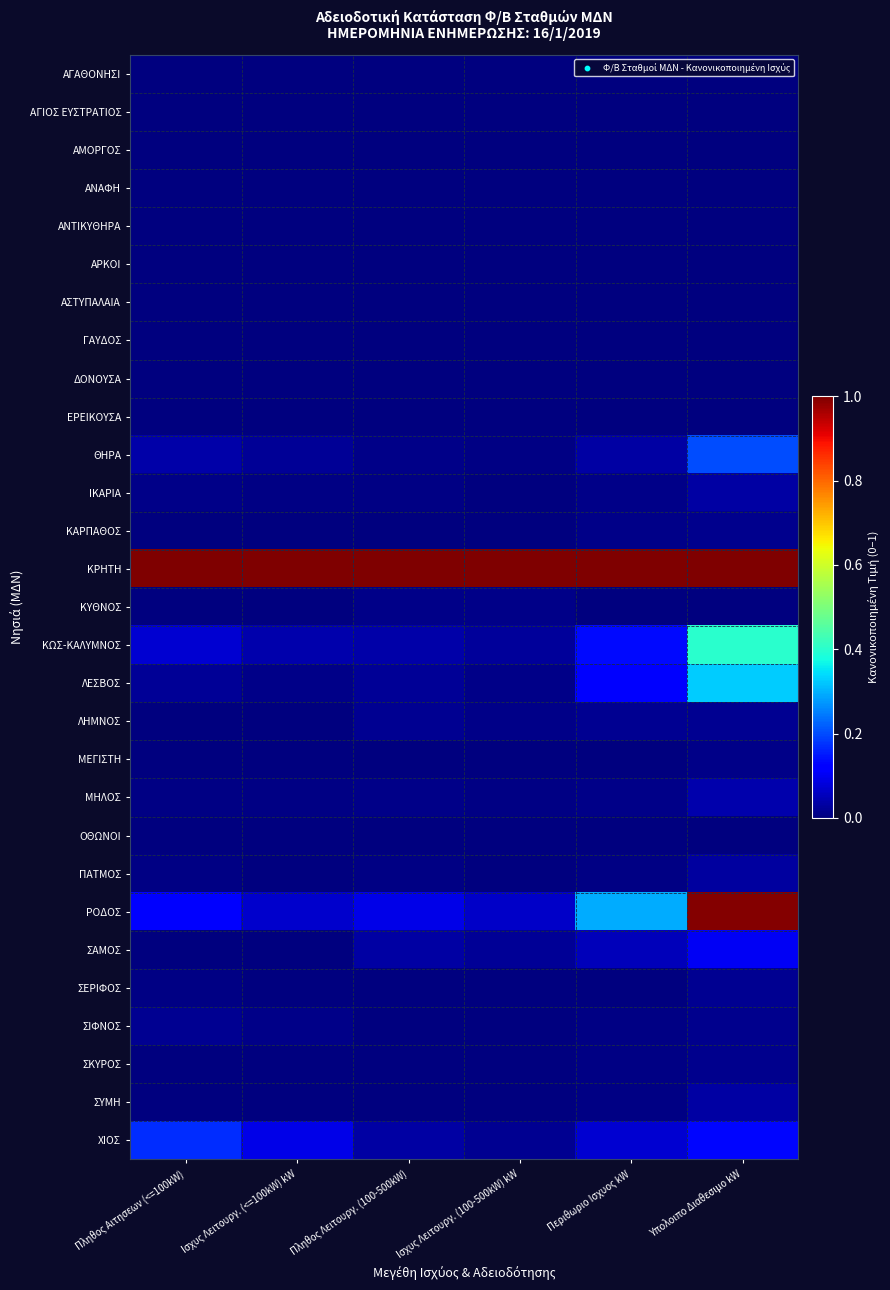

Reading left to right, what are all the values shown in this chart?

ΑΓΑΘΟΝΗΣΙ: Πληθος Αιτησεων (<=100kW)=0.0	Ισχυς Λειτουργ. (<=100kW) kW=0.0	Πληθος Λειτουργ. (100-500kW)=0.0	Ισχυς Λειτουργ. (100-500kW) kW=0.0	Περιθωριο Ισχυος kW=0.0	Υπολοιπο Διαθεσιμο kW=0.0
ΑΓΙΟΣ ΕΥΣΤΡΑΤΙΟΣ: Πληθος Αιτησεων (<=100kW)=0.0	Ισχυς Λειτουργ. (<=100kW) kW=0.0	Πληθος Λειτουργ. (100-500kW)=0.0	Ισχυς Λειτουργ. (100-500kW) kW=0.0	Περιθωριο Ισχυος kW=0.0	Υπολοιπο Διαθεσιμο kW=0.0
ΑΜΟΡΓΟΣ: Πληθος Αιτησεων (<=100kW)=0.0	Ισχυς Λειτουργ. (<=100kW) kW=0.0	Πληθος Λειτουργ. (100-500kW)=0.0	Ισχυς Λειτουργ. (100-500kW) kW=0.0	Περιθωριο Ισχυος kW=0.0	Υπολοιπο Διαθεσιμο kW=0.0
ΑΝΑΦΗ: Πληθος Αιτησεων (<=100kW)=0.0	Ισχυς Λειτουργ. (<=100kW) kW=0.0	Πληθος Λειτουργ. (100-500kW)=0.0	Ισχυς Λειτουργ. (100-500kW) kW=0.0	Περιθωριο Ισχυος kW=0.0	Υπολοιπο Διαθεσιμο kW=0.0
ΑΝΤΙΚΥΘΗΡΑ: Πληθος Αιτησεων (<=100kW)=0.0	Ισχυς Λειτουργ. (<=100kW) kW=0.0	Πληθος Λειτουργ. (100-500kW)=0.0	Ισχυς Λειτουργ. (100-500kW) kW=0.0	Περιθωριο Ισχυος kW=0.0	Υπολοιπο Διαθεσιμο kW=0.0
ΑΡΚΟΙ: Πληθος Αιτησεων (<=100kW)=0.0	Ισχυς Λειτουργ. (<=100kW) kW=0.0	Πληθος Λειτουργ. (100-500kW)=0.0	Ισχυς Λειτουργ. (100-500kW) kW=0.0	Περιθωριο Ισχυος kW=0.0	Υπολοιπο Διαθεσιμο kW=0.0
ΑΣΤΥΠΑΛΑΙΑ: Πληθος Αιτησεων (<=100kW)=0.0	Ισχυς Λειτουργ. (<=100kW) kW=0.0	Πληθος Λειτουργ. (100-500kW)=0.0	Ισχυς Λειτουργ. (100-500kW) kW=0.0	Περιθωριο Ισχυος kW=0.0	Υπολοιπο Διαθεσιμο kW=0.0
ΓΑΥΔΟΣ: Πληθος Αιτησεων (<=100kW)=0.0	Ισχυς Λειτουργ. (<=100kW) kW=0.0	Πληθος Λειτουργ. (100-500kW)=0.0	Ισχυς Λειτουργ. (100-500kW) kW=0.0	Περιθωριο Ισχυος kW=0.0	Υπολοιπο Διαθεσιμο kW=0.0
ΔΟΝΟΥΣΑ: Πληθος Αιτησεων (<=100kW)=0.0	Ισχυς Λειτουργ. (<=100kW) kW=0.0	Πληθος Λειτουργ. (100-500kW)=0.0	Ισχυς Λειτουργ. (100-500kW) kW=0.0	Περιθωριο Ισχυος kW=0.0	Υπολοιπο Διαθεσιμο kW=0.0
ΕΡΕΙΚΟΥΣΑ: Πληθος Αιτησεων (<=100kW)=0.0	Ισχυς Λειτουργ. (<=100kW) kW=0.0	Πληθος Λειτουργ. (100-500kW)=0.0	Ισχυς Λειτουργ. (100-500kW) kW=0.0	Περιθωριο Ισχυος kW=0.0	Υπολοιπο Διαθεσιμο kW=0.0
ΘΗΡΑ: Πληθος Αιτησεων (<=100kW)=0.0	Ισχυς Λειτουργ. (<=100kW) kW=0.0	Πληθος Λειτουργ. (100-500kW)=0.0	Ισχυς Λειτουργ. (100-500kW) kW=0.0	Περιθωριο Ισχυος kW=0.0	Υπολοιπο Διαθεσιμο kW=0.2
ΙΚΑΡΙΑ: Πληθος Αιτησεων (<=100kW)=0.0	Ισχυς Λειτουργ. (<=100kW) kW=0.0	Πληθος Λειτουργ. (100-500kW)=0.0	Ισχυς Λειτουργ. (100-500kW) kW=0.0	Περιθωριο Ισχυος kW=0.0	Υπολοιπο Διαθεσιμο kW=0.0
ΚΑΡΠΑΘΟΣ: Πληθος Αιτησεων (<=100kW)=0.0	Ισχυς Λειτουργ. (<=100kW) kW=0.0	Πληθος Λειτουργ. (100-500kW)=0.0	Ισχυς Λειτουργ. (100-500kW) kW=0.0	Περιθωριο Ισχυος kW=0.0	Υπολοιπο Διαθεσιμο kW=0.0
ΚΡΗΤΗ: Πληθος Αιτησεων (<=100kW)=1.0	Ισχυς Λειτουργ. (<=100kW) kW=1.0	Πληθος Λειτουργ. (100-500kW)=1.0	Ισχυς Λειτουργ. (100-500kW) kW=1.0	Περιθωριο Ισχυος kW=1.0	Υπολοιπο Διαθεσιμο kW=1.0
ΚΥΘΝΟΣ: Πληθος Αιτησεων (<=100kW)=0.0	Ισχυς Λειτουργ. (<=100kW) kW=0.0	Πληθος Λειτουργ. (100-500kW)=0.0	Ισχυς Λειτουργ. (100-500kW) kW=0.0	Περιθωριο Ισχυος kW=0.0	Υπολοιπο Διαθεσιμο kW=0.0
ΚΩΣ-ΚΑΛΥΜΝΟΣ: Πληθος Αιτησεων (<=100kW)=0.1	Ισχυς Λειτουργ. (<=100kW) kW=0.0	Πληθος Λειτουργ. (100-500kW)=0.0	Ισχυς Λειτουργ. (100-500kW) kW=0.0	Περιθωριο Ισχυος kW=0.1	Υπολοιπο Διαθεσιμο kW=0.4
ΛΕΣΒΟΣ: Πληθος Αιτησεων (<=100kW)=0.0	Ισχυς Λειτουργ. (<=100kW) kW=0.0	Πληθος Λειτουργ. (100-500kW)=0.0	Ισχυς Λειτουργ. (100-500kW) kW=0.0	Περιθωριο Ισχυος kW=0.1	Υπολοιπο Διαθεσιμο kW=0.3
ΛΗΜΝΟΣ: Πληθος Αιτησεων (<=100kW)=0.0	Ισχυς Λειτουργ. (<=100kW) kW=0.0	Πληθος Λειτουργ. (100-500kW)=0.0	Ισχυς Λειτουργ. (100-500kW) kW=0.0	Περιθωριο Ισχυος kW=0.0	Υπολοιπο Διαθεσιμο kW=0.0
ΜΕΓΙΣΤΗ: Πληθος Αιτησεων (<=100kW)=0.0	Ισχυς Λειτουργ. (<=100kW) kW=0.0	Πληθος Λειτουργ. (100-500kW)=0.0	Ισχυς Λειτουργ. (100-500kW) kW=0.0	Περιθωριο Ισχυος kW=0.0	Υπολοιπο Διαθεσιμο kW=0.0
ΜΗΛΟΣ: Πληθος Αιτησεων (<=100kW)=0.0	Ισχυς Λειτουργ. (<=100kW) kW=0.0	Πληθος Λειτουργ. (100-500kW)=0.0	Ισχυς Λειτουργ. (100-500kW) kW=0.0	Περιθωριο Ισχυος kW=0.0	Υπολοιπο Διαθεσιμο kW=0.0
ΟΘΩΝΟΙ: Πληθος Αιτησεων (<=100kW)=0.0	Ισχυς Λειτουργ. (<=100kW) kW=0.0	Πληθος Λειτουργ. (100-500kW)=0.0	Ισχυς Λειτουργ. (100-500kW) kW=0.0	Περιθωριο Ισχυος kW=0.0	Υπολοιπο Διαθεσιμο kW=0.0
ΠΑΤΜΟΣ: Πληθος Αιτησεων (<=100kW)=0.0	Ισχυς Λειτουργ. (<=100kW) kW=0.0	Πληθος Λειτουργ. (100-500kW)=0.0	Ισχυς Λειτουργ. (100-500kW) kW=0.0	Περιθωριο Ισχυος kW=0.0	Υπολοιπο Διαθεσιμο kW=0.0
ΡΟΔΟΣ: Πληθος Αιτησεων (<=100kW)=0.1	Ισχυς Λειτουργ. (<=100kW) kW=0.1	Πληθος Λειτουργ. (100-500kW)=0.1	Ισχυς Λειτουργ. (100-500kW) kW=0.1	Περιθωριο Ισχυος kW=0.3	Υπολοιπο Διαθεσιμο kW=1.0
ΣΑΜΟΣ: Πληθος Αιτησεων (<=100kW)=0.0	Ισχυς Λειτουργ. (<=100kW) kW=0.0	Πληθος Λειτουργ. (100-500kW)=0.0	Ισχυς Λειτουργ. (100-500kW) kW=0.0	Περιθωριο Ισχυος kW=0.1	Υπολοιπο Διαθεσιμο kW=0.1
ΣΕΡΙΦΟΣ: Πληθος Αιτησεων (<=100kW)=0.0	Ισχυς Λειτουργ. (<=100kW) kW=0.0	Πληθος Λειτουργ. (100-500kW)=0.0	Ισχυς Λειτουργ. (100-500kW) kW=0.0	Περιθωριο Ισχυος kW=0.0	Υπολοιπο Διαθεσιμο kW=0.0
ΣΙΦΝΟΣ: Πληθος Αιτησεων (<=100kW)=0.0	Ισχυς Λειτουργ. (<=100kW) kW=0.0	Πληθος Λειτουργ. (100-500kW)=0.0	Ισχυς Λειτουργ. (100-500kW) kW=0.0	Περιθωριο Ισχυος kW=0.0	Υπολοιπο Διαθεσιμο kW=0.0
ΣΚΥΡΟΣ: Πληθος Αιτησεων (<=100kW)=0.0	Ισχυς Λειτουργ. (<=100kW) kW=0.0	Πληθος Λειτουργ. (100-500kW)=0.0	Ισχυς Λειτουργ. (100-500kW) kW=0.0	Περιθωριο Ισχυος kW=0.0	Υπολοιπο Διαθεσιμο kW=0.0
ΣΥΜΗ: Πληθος Αιτησεων (<=100kW)=0.0	Ισχυς Λειτουργ. (<=100kW) kW=0.0	Πληθος Λειτουργ. (100-500kW)=0.0	Ισχυς Λειτουργ. (100-500kW) kW=0.0	Περιθωριο Ισχυος kW=0.0	Υπολοιπο Διαθεσιμο kW=0.0
ΧΙΟΣ: Πληθος Αιτησεων (<=100kW)=0.2	Ισχυς Λειτουργ. (<=100kW) kW=0.1	Πληθος Λειτουργ. (100-500kW)=0.0	Ισχυς Λειτουργ. (100-500kW) kW=0.0	Περιθωριο Ισχυος kW=0.1	Υπολοιπο Διαθεσιμο kW=0.1